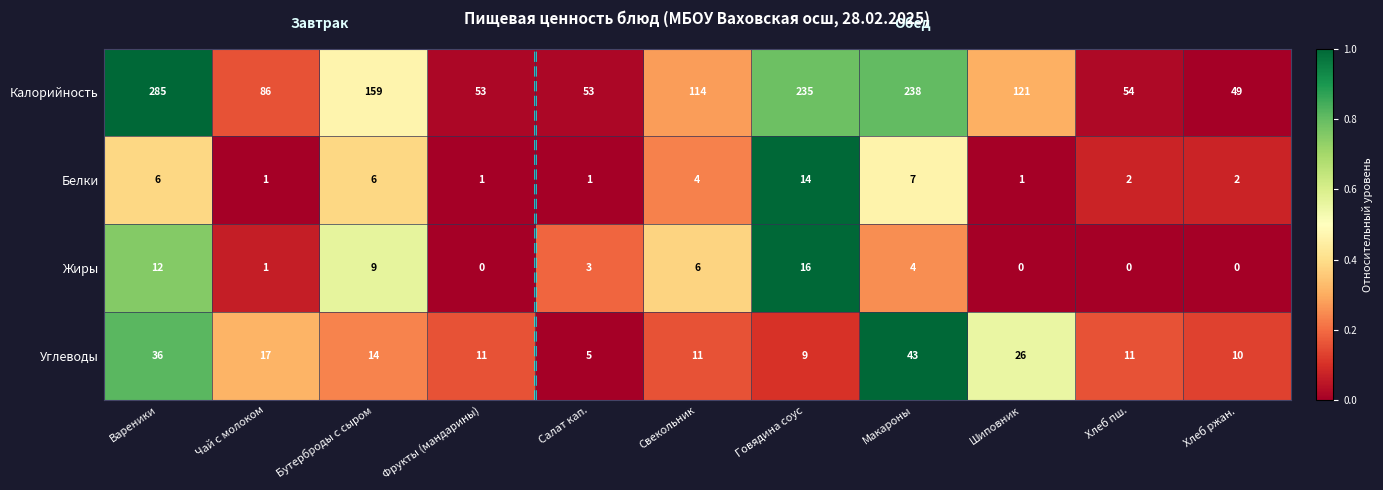

What is the difference between the highest and lowest values at Говядина соус?

226